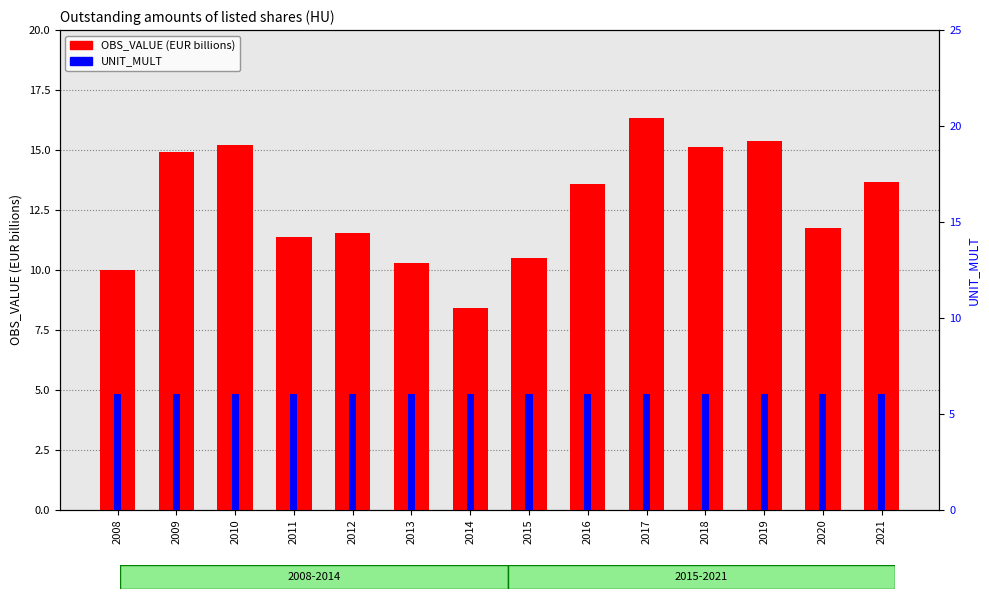

The value of OBS_VALUE at 2012 is 4.7. True or false?

False